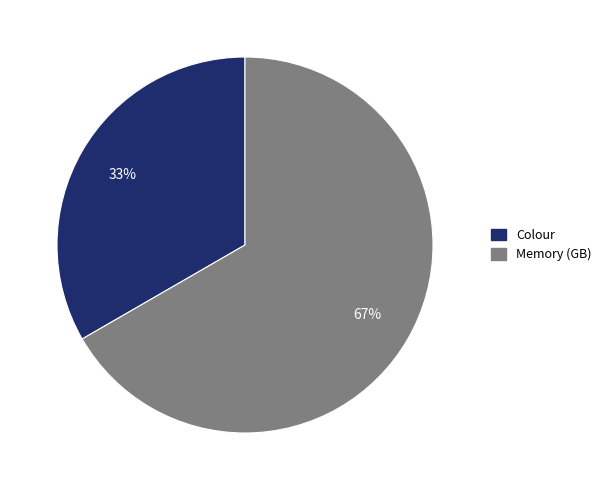

What is the smallest slice in the pie chart?

Colour